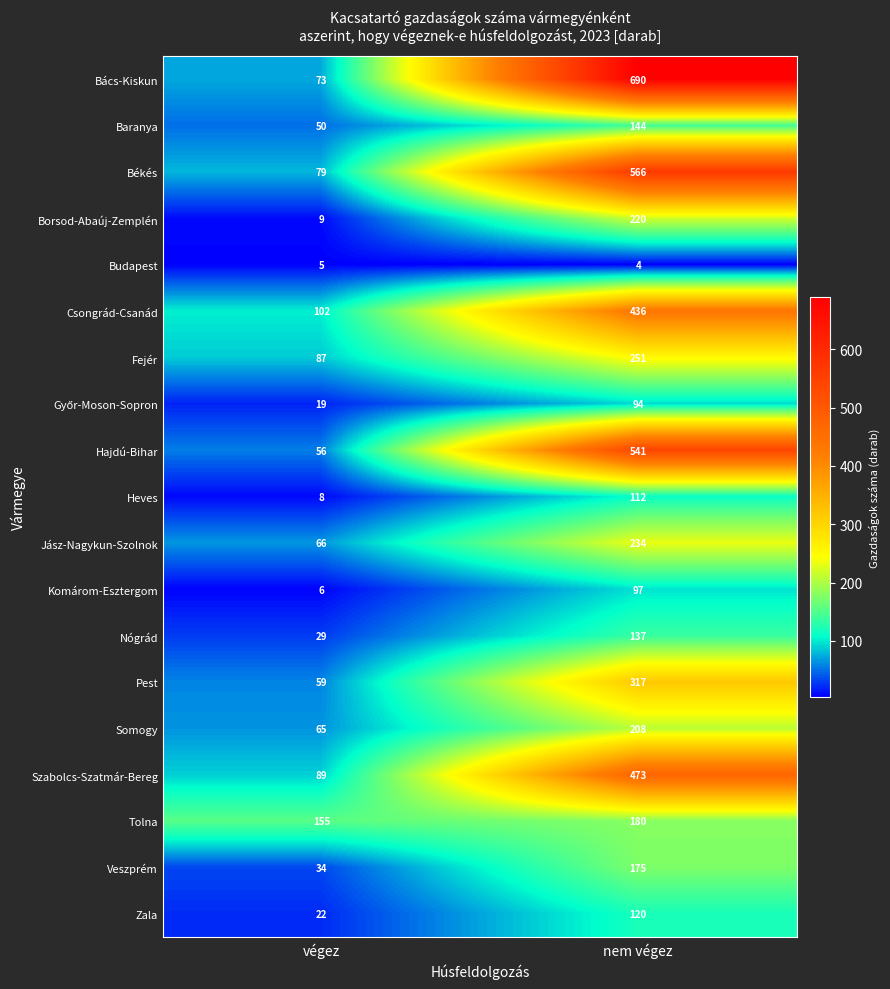

At which label is Nógrád closest to 83?

végez